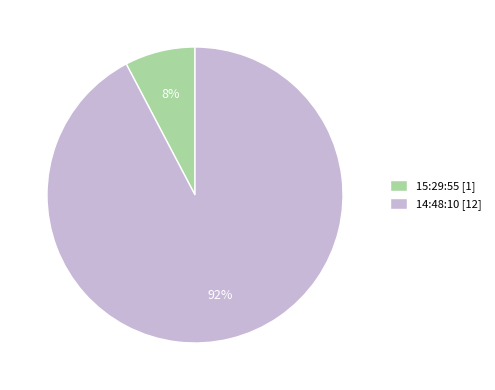

Which has a higher value, 14:48:10 [12] or 15:29:55 [1]?

14:48:10 [12]